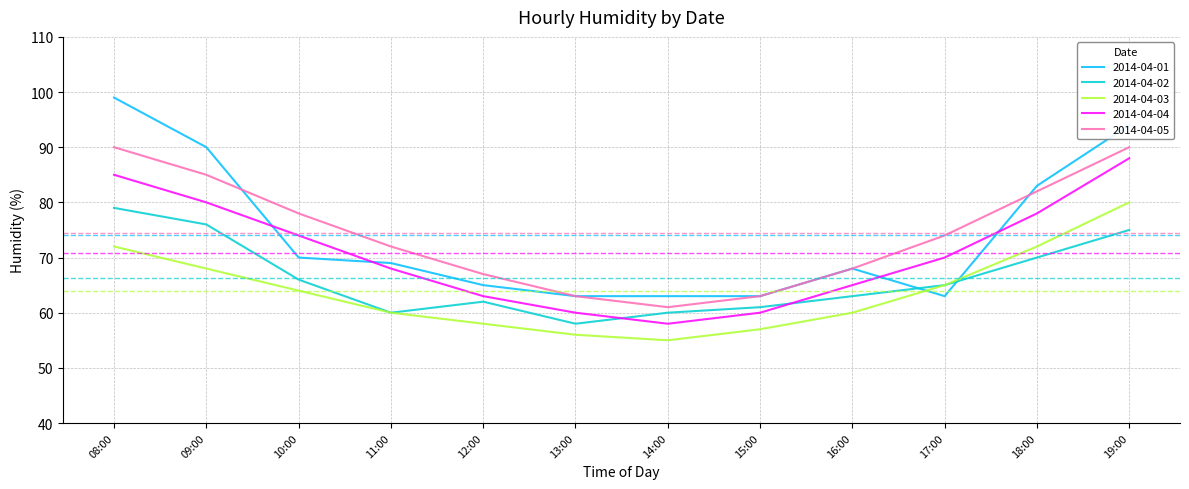

What value does the 2014-04-01 series have at 18:00?

83